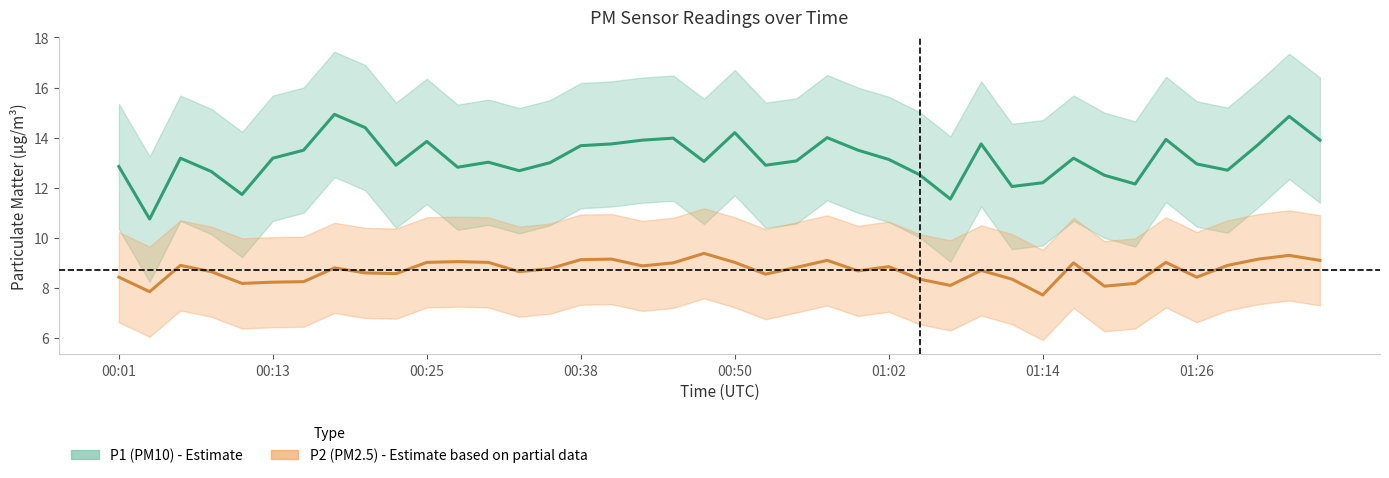

The value of P2 center at 18 is 3.6. True or false?

False